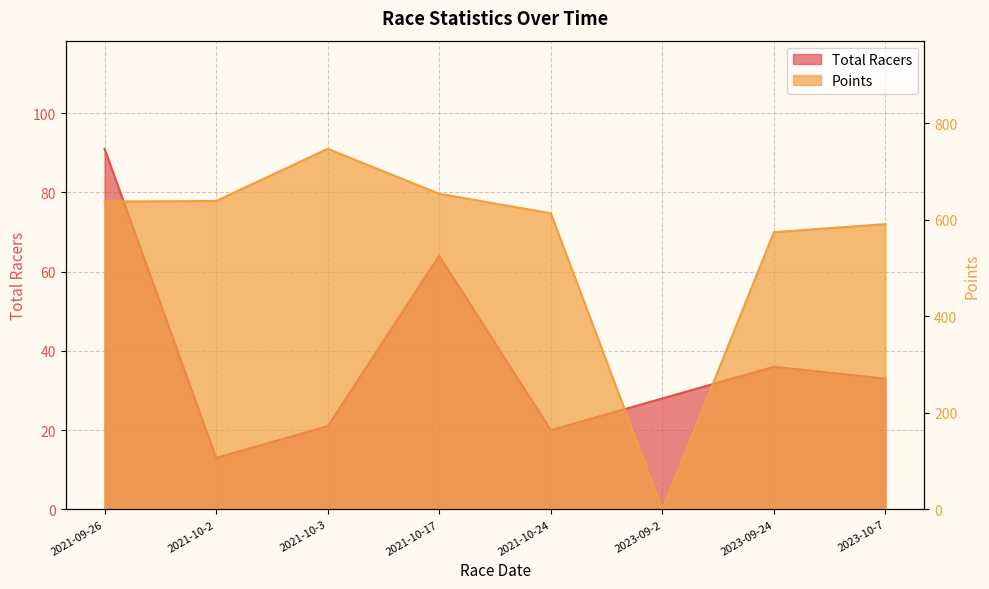

How many interior local valleys does the Total Racers series have?

2